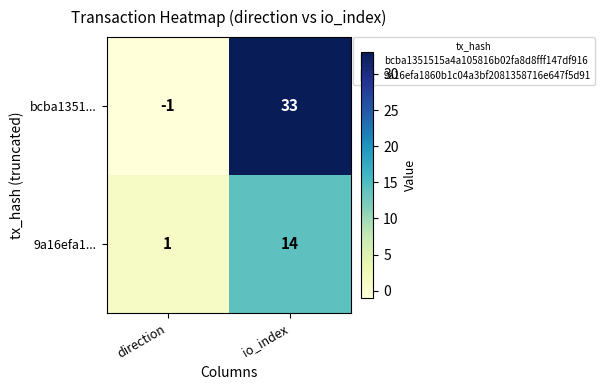

At which category is the sum across all series the highest?

io_index